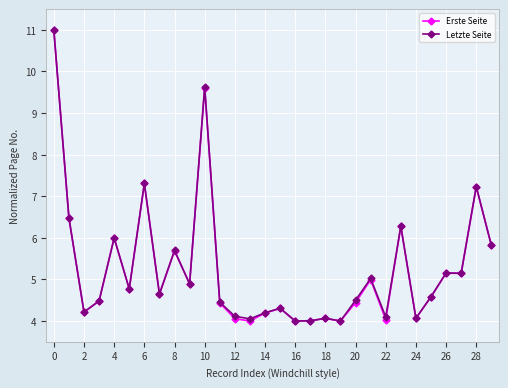

Count the number of categories in the chart.

30